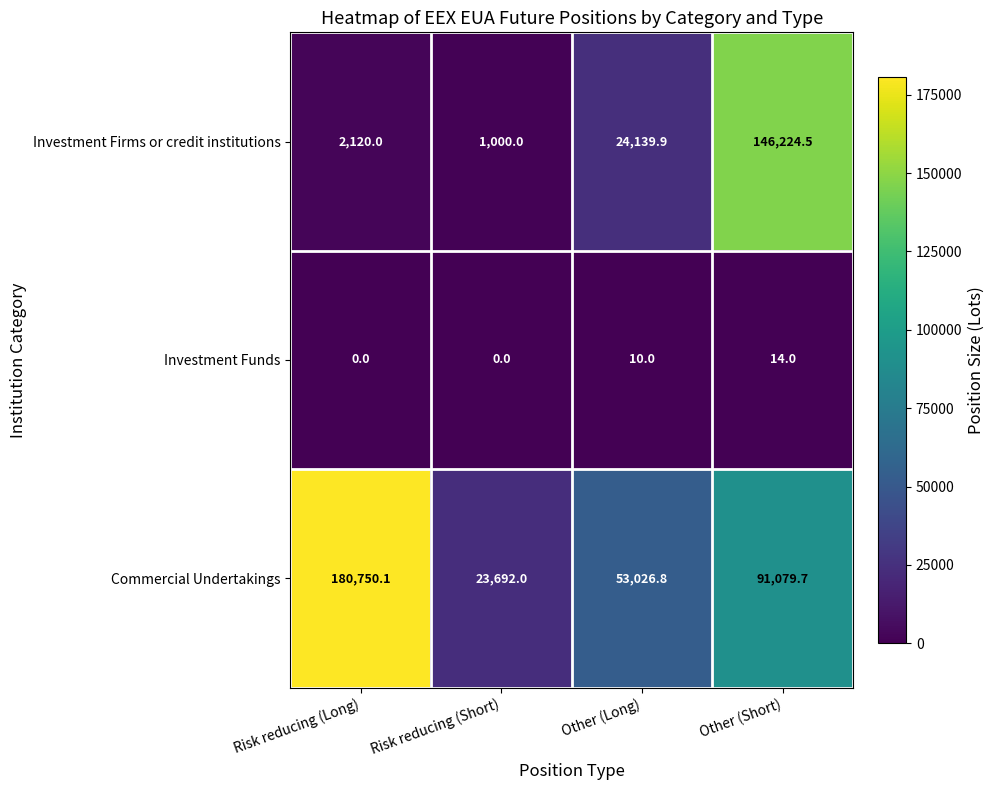

At which label does Investment Firms or credit institutions reach its minimum?

Risk reducing (Short)